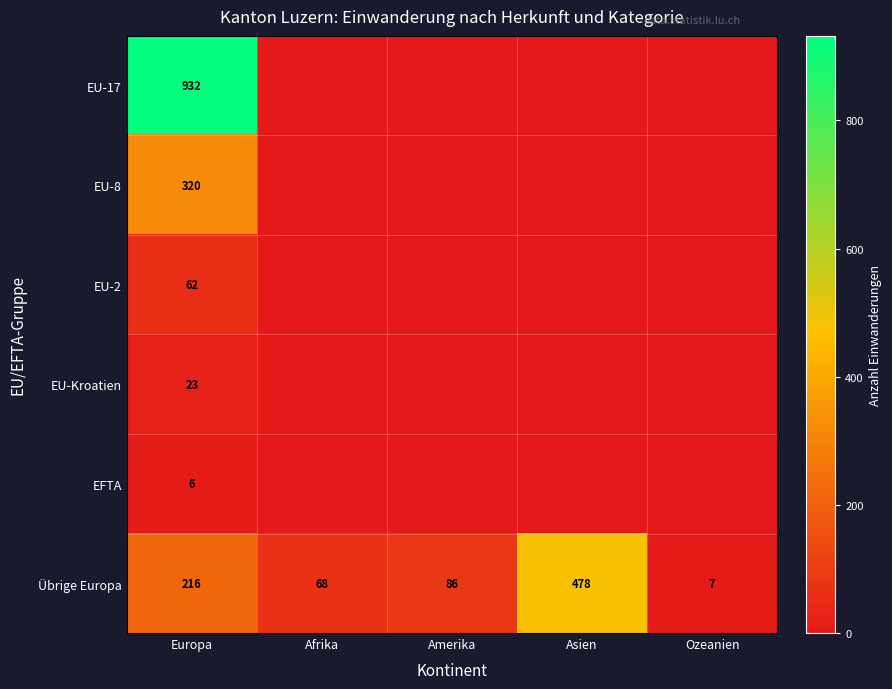

What is the sum of the Übrige Europa values at Europa and Amerika?

302